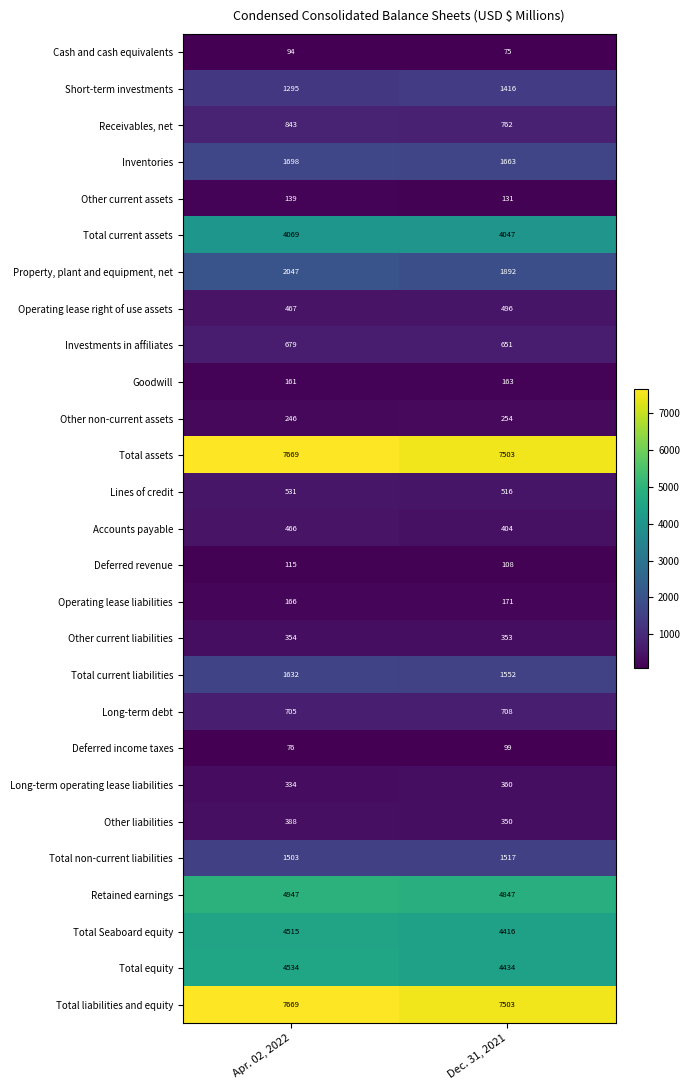

What is the difference between the maximum and minimum values in the Deferred income taxes series?

23